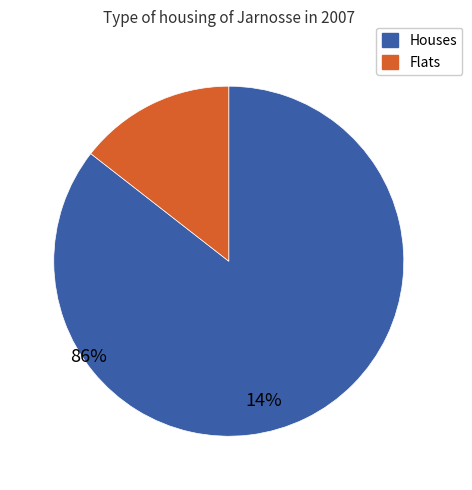

Is there any slice that represents more than half of the pie?

Yes